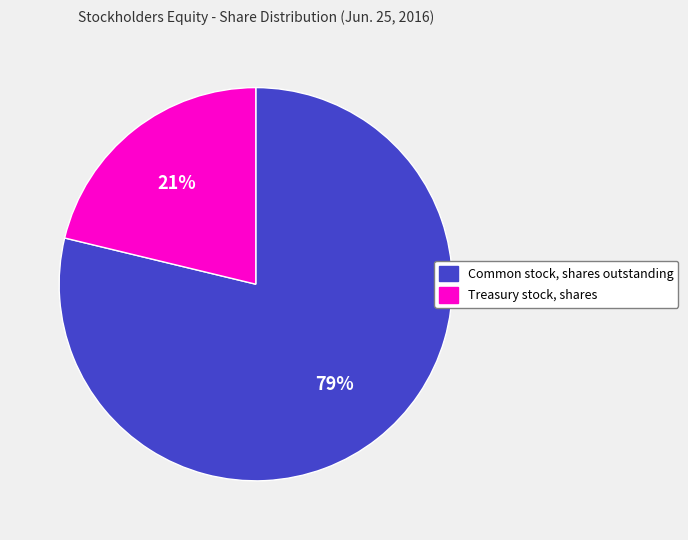

Approximately how many times larger is the value at Treasury stock, shares compared to Common stock, shares outstanding?

0.3